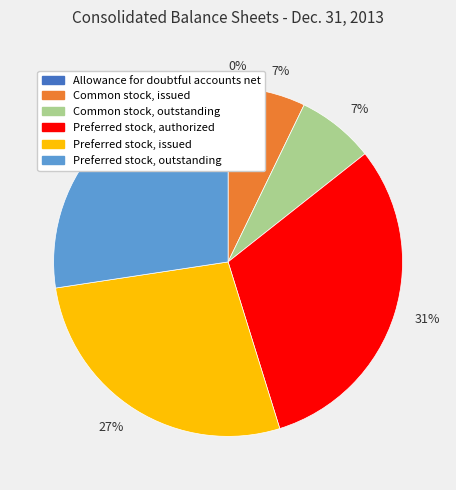

To the nearest percent, what is the average slice percentage?

17%